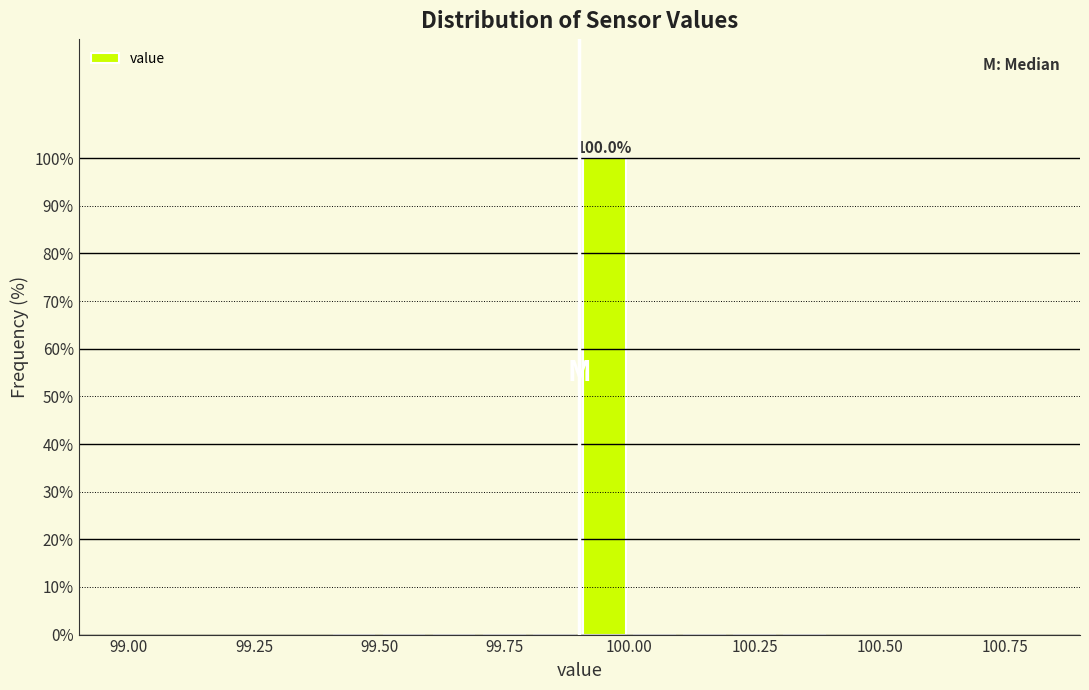

Around what value on the x-axis is the tallest bar? Give the approximate position of its centre, as read against the axis.

99.95